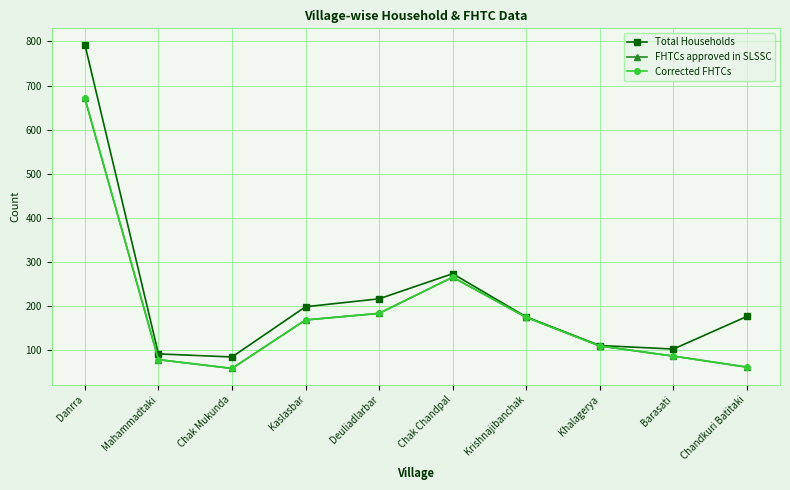

What is the label of the 4th point from the left?

Kaslasbar